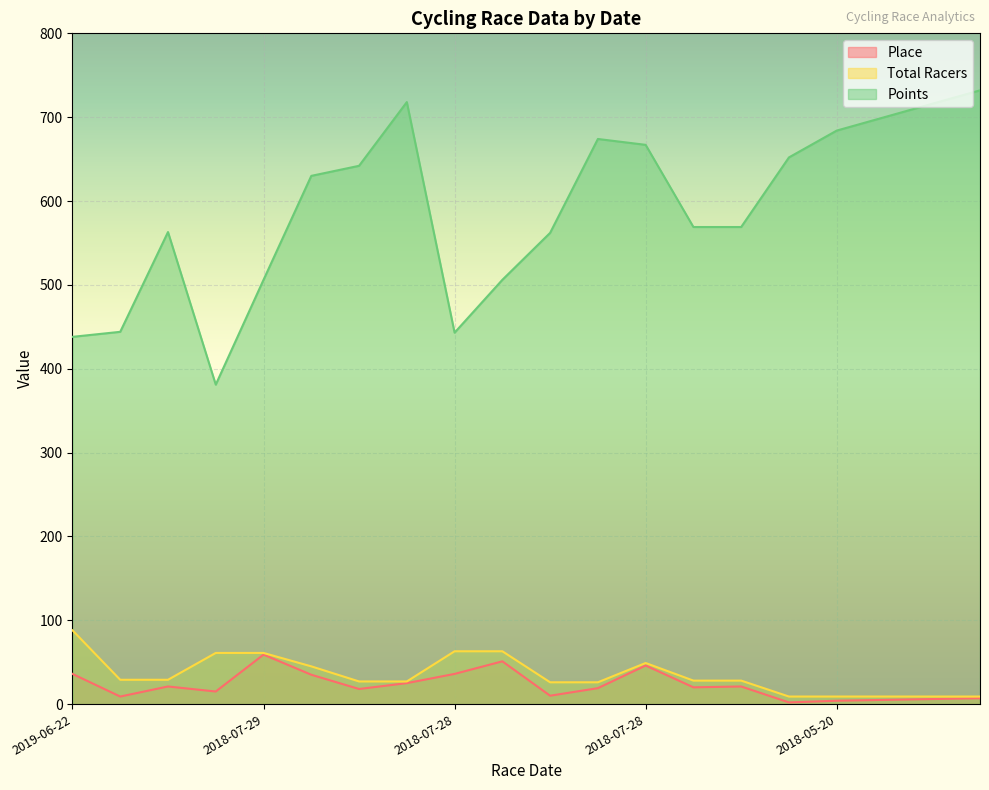

How many data points in Place are less than 20?

10